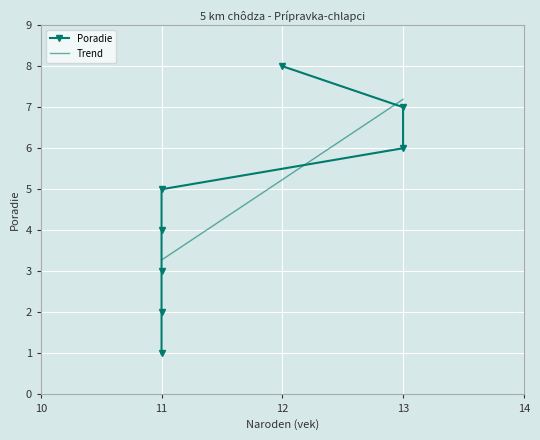

Count the values in the range 3 to 7.

5